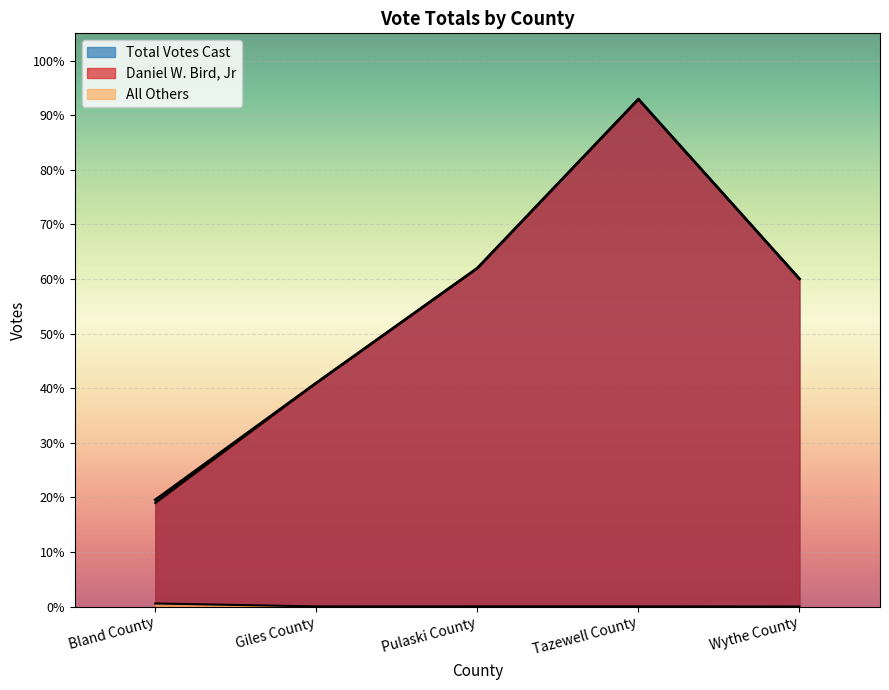

Is it true that Daniel W. Bird, Jr equals 4095 at Giles County?

True